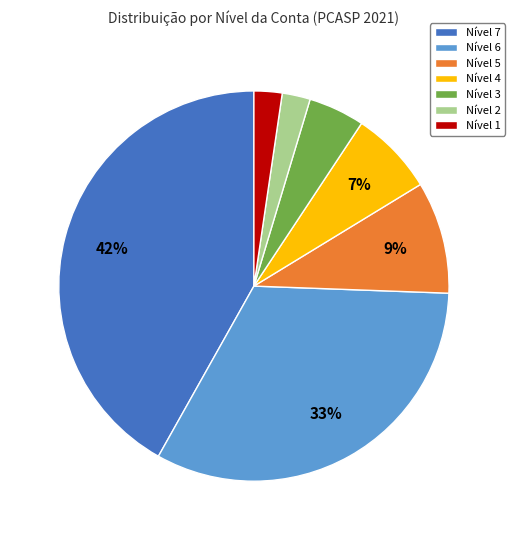

Is Nível 1 the majority of the pie?

No